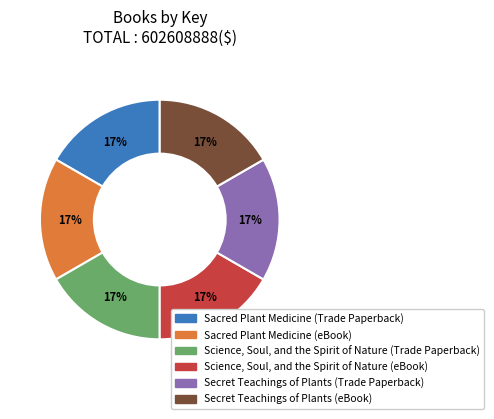

Approximately how many times larger is the value at Science, Soul, and the Spirit of Nature (Trade Paperback) compared to Sacred Plant Medicine (eBook)?

1.0